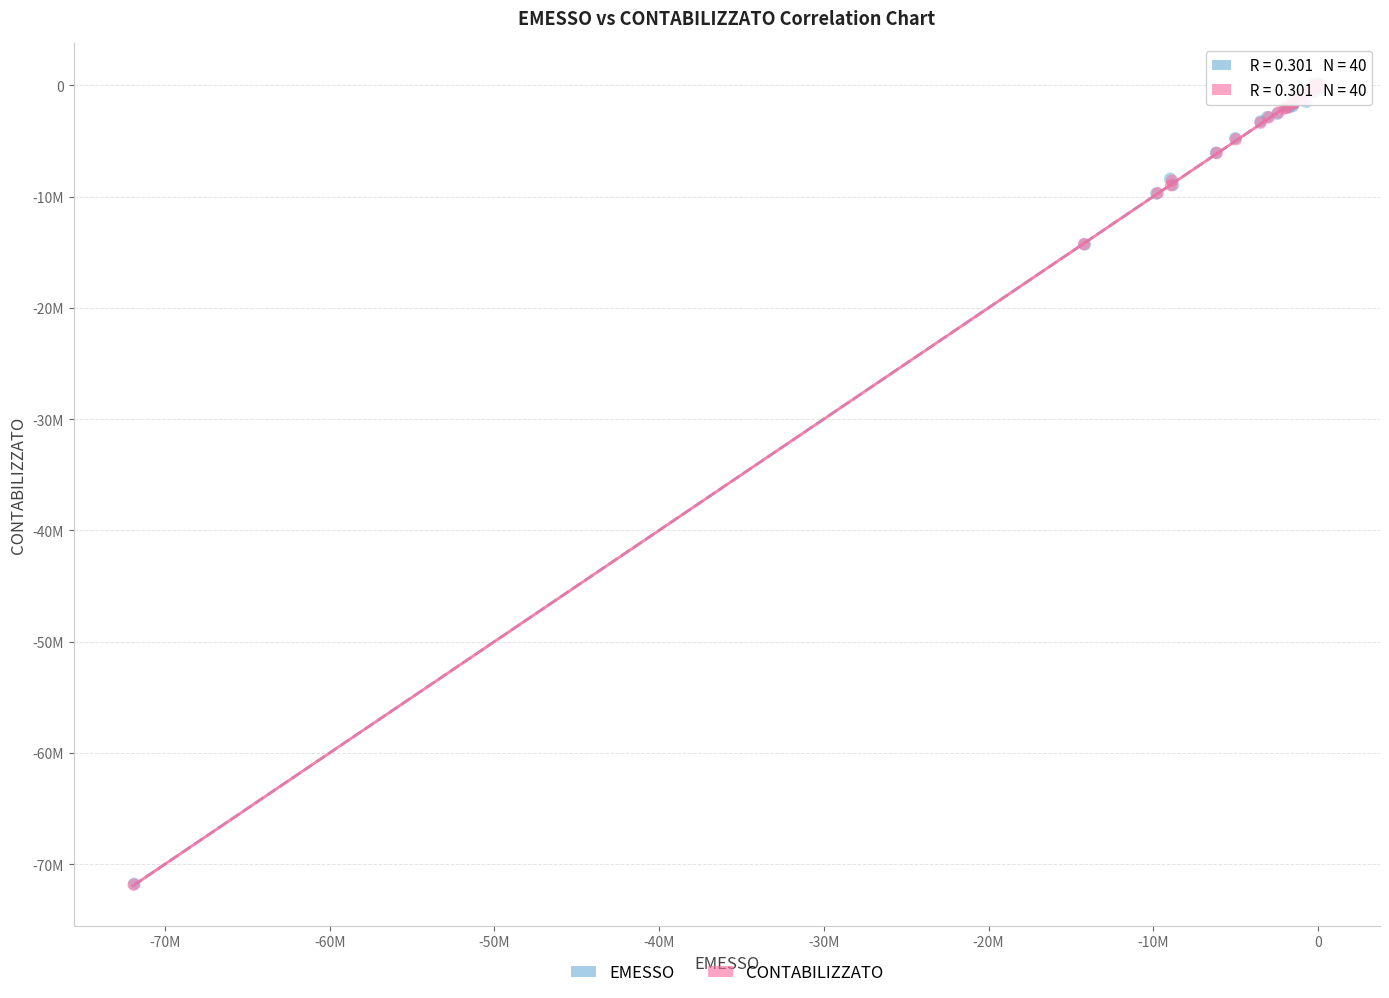

What are all the series names shown in the legend?

EMESSO, CONTABILIZZATO